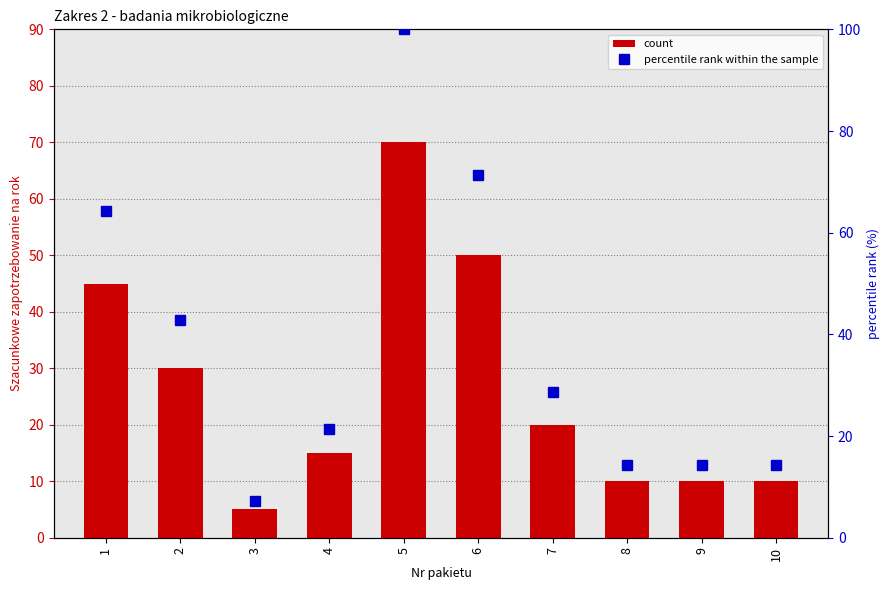

The count series shows 50.0 at 6. True or false?

True